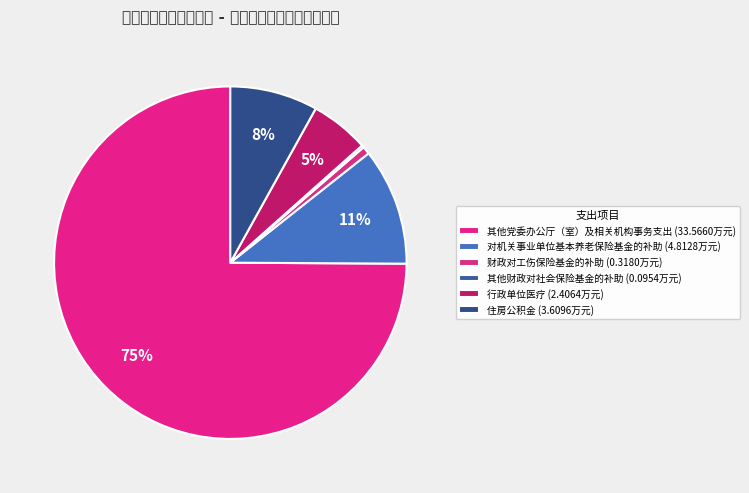

To the nearest percent, what is the average slice percentage?

17%